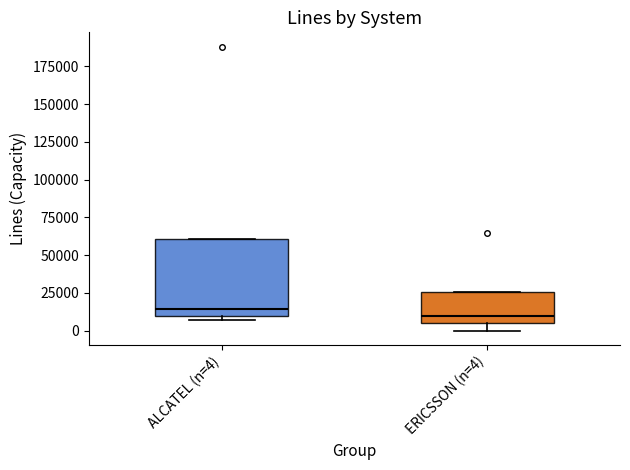

Comparing the boxes themselves (not the whiskers), which one is the tallest?

ALCATEL (n=4)